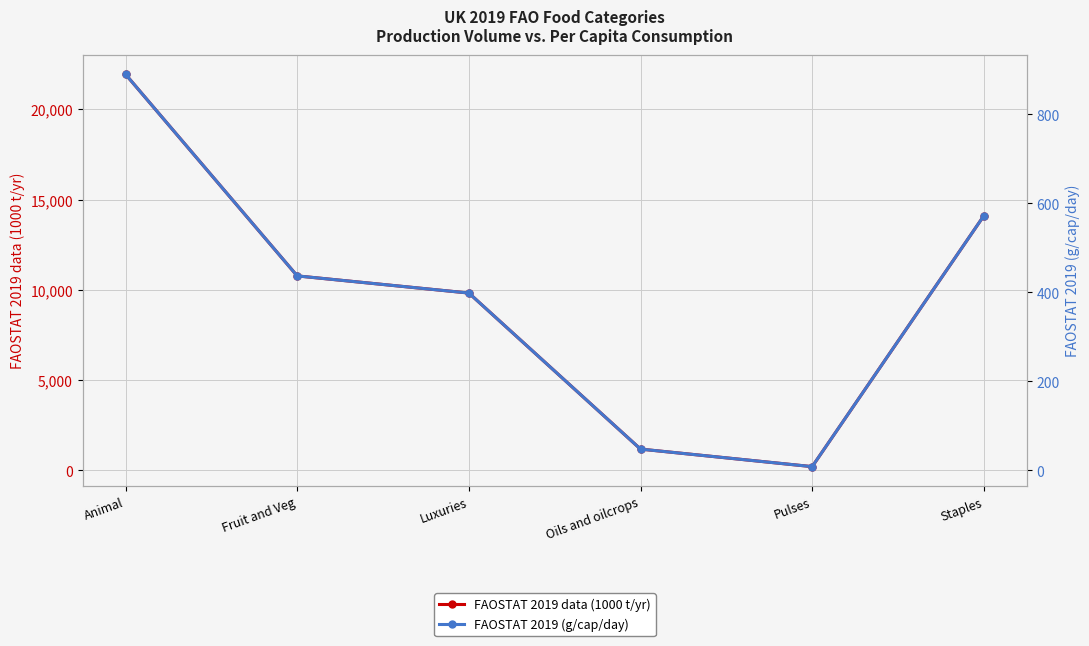

Rank the series by their maximum value, from highest to lowest.

FAOSTAT 2019 data (1000 t/yr), FAOSTAT 2019 (g/cap/day)